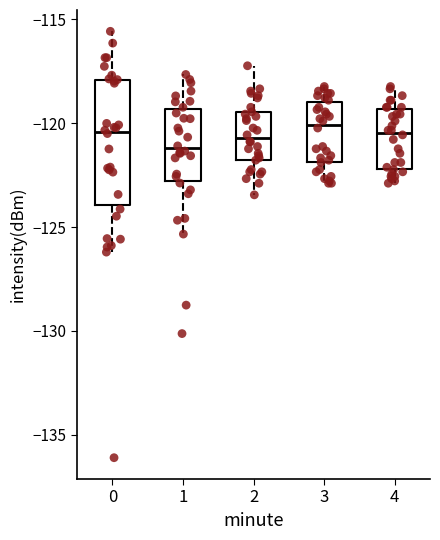

Reading left to right, transcribe this box plot: for each box, give where its median line is, the range the box spans, and where its two whiskers end, as read against the y-axis. The values are not printed on the chart, so give them approximately, as read against the axis.

0: median -120.5, box -124.0 to -118.0, whiskers -126.0 to -115.5
1: median -121.0, box -123.0 to -119.5, whiskers -125.5 to -117.5
2: median -120.5, box -122.0 to -119.5, whiskers -123.5 to -117.0
3: median -120.0, box -122.0 to -119.0, whiskers -123.0 to -118.0
4: median -120.5, box -122.0 to -119.5, whiskers -123.0 to -118.0